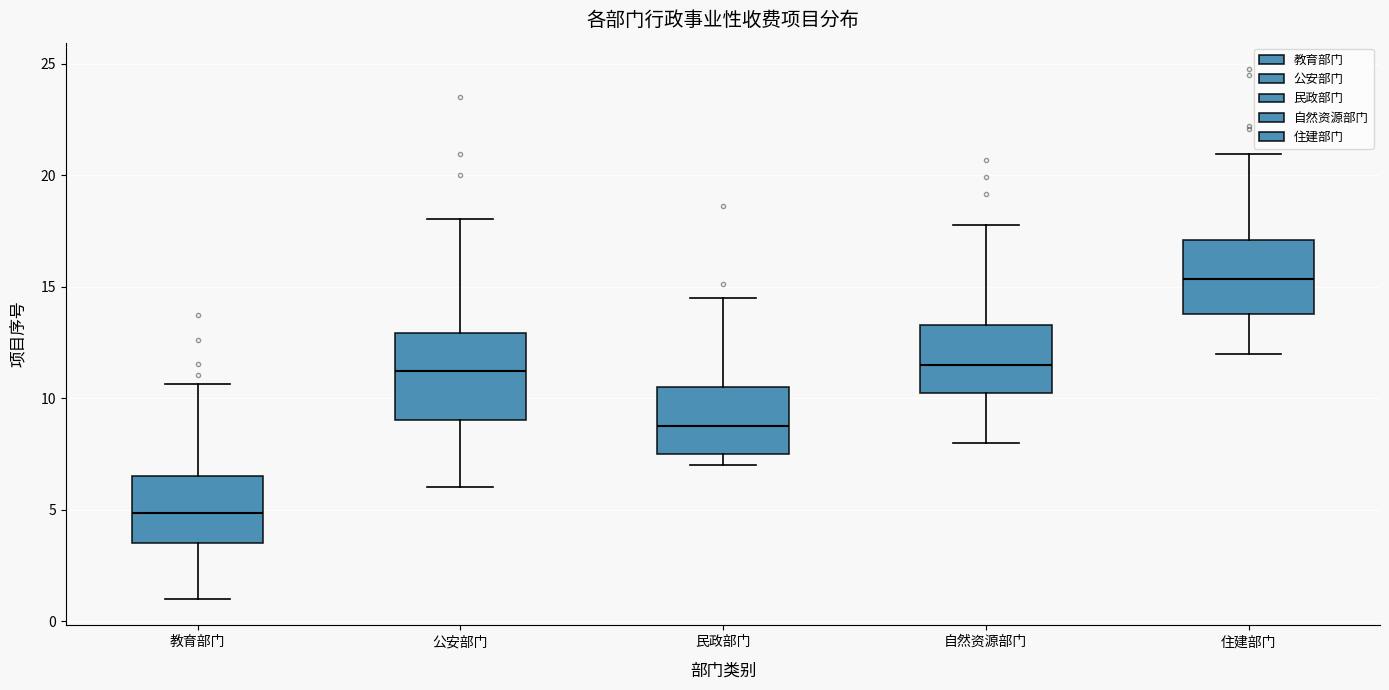

Which box has the lowest median line?

教育部门